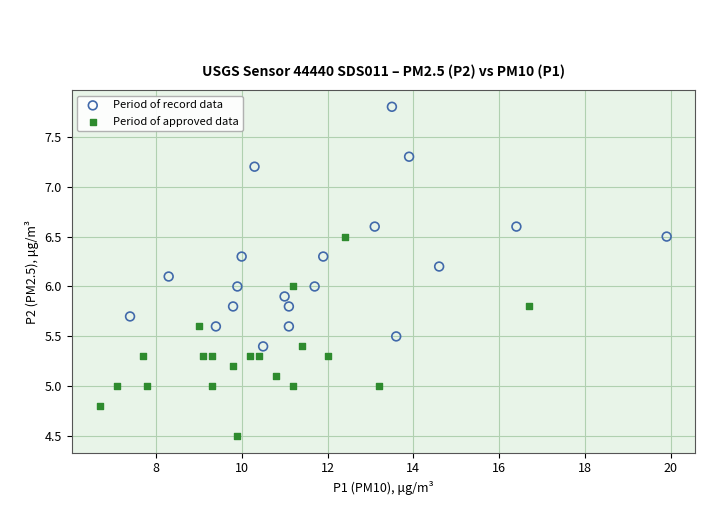

Which series has the largest Y range (max minus min)?

Period of record data